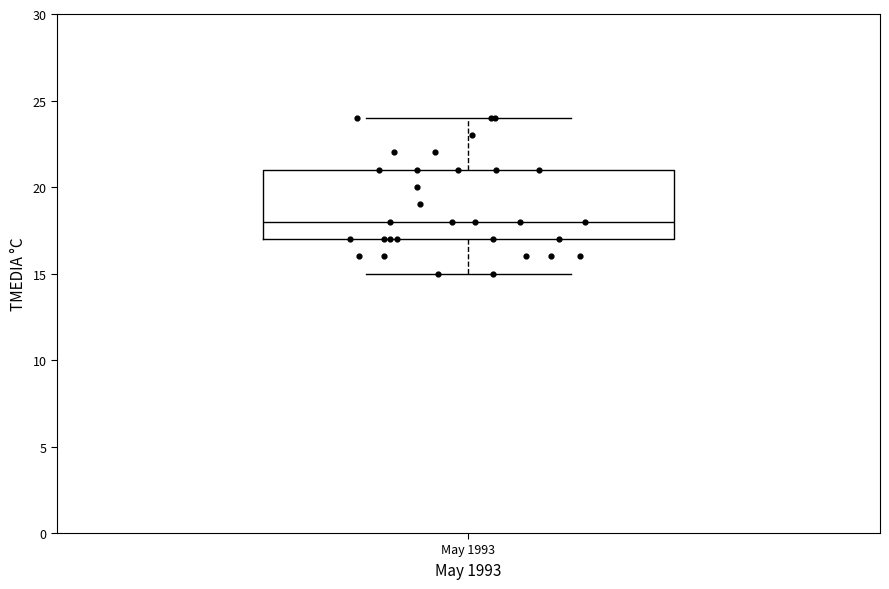

Read this box plot against the y-axis: the position of the median line, the range covered by the box, and the ends of both whiskers. The values are not printed on the chart, so give them approximately, as read against the axis.

median 18, box 17 to 21, whiskers 15 to 24